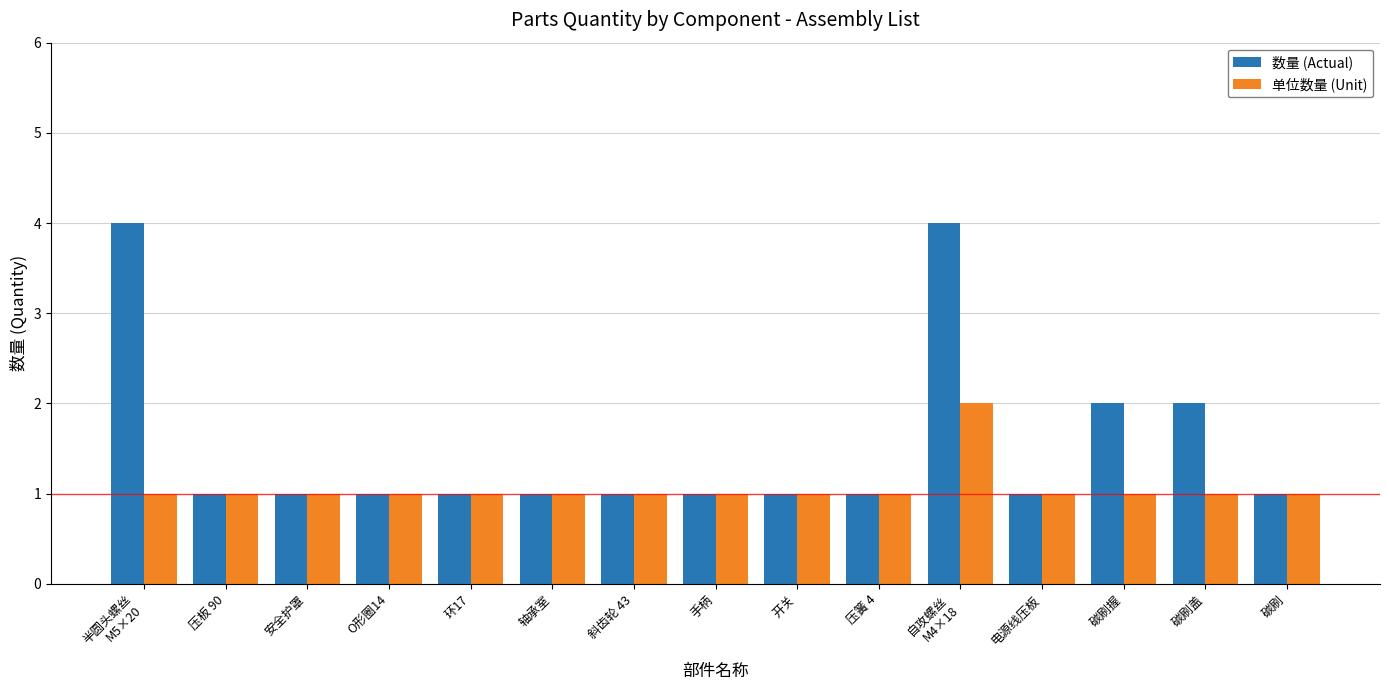

What is the label of the 10th bar from the left?

压簧 4